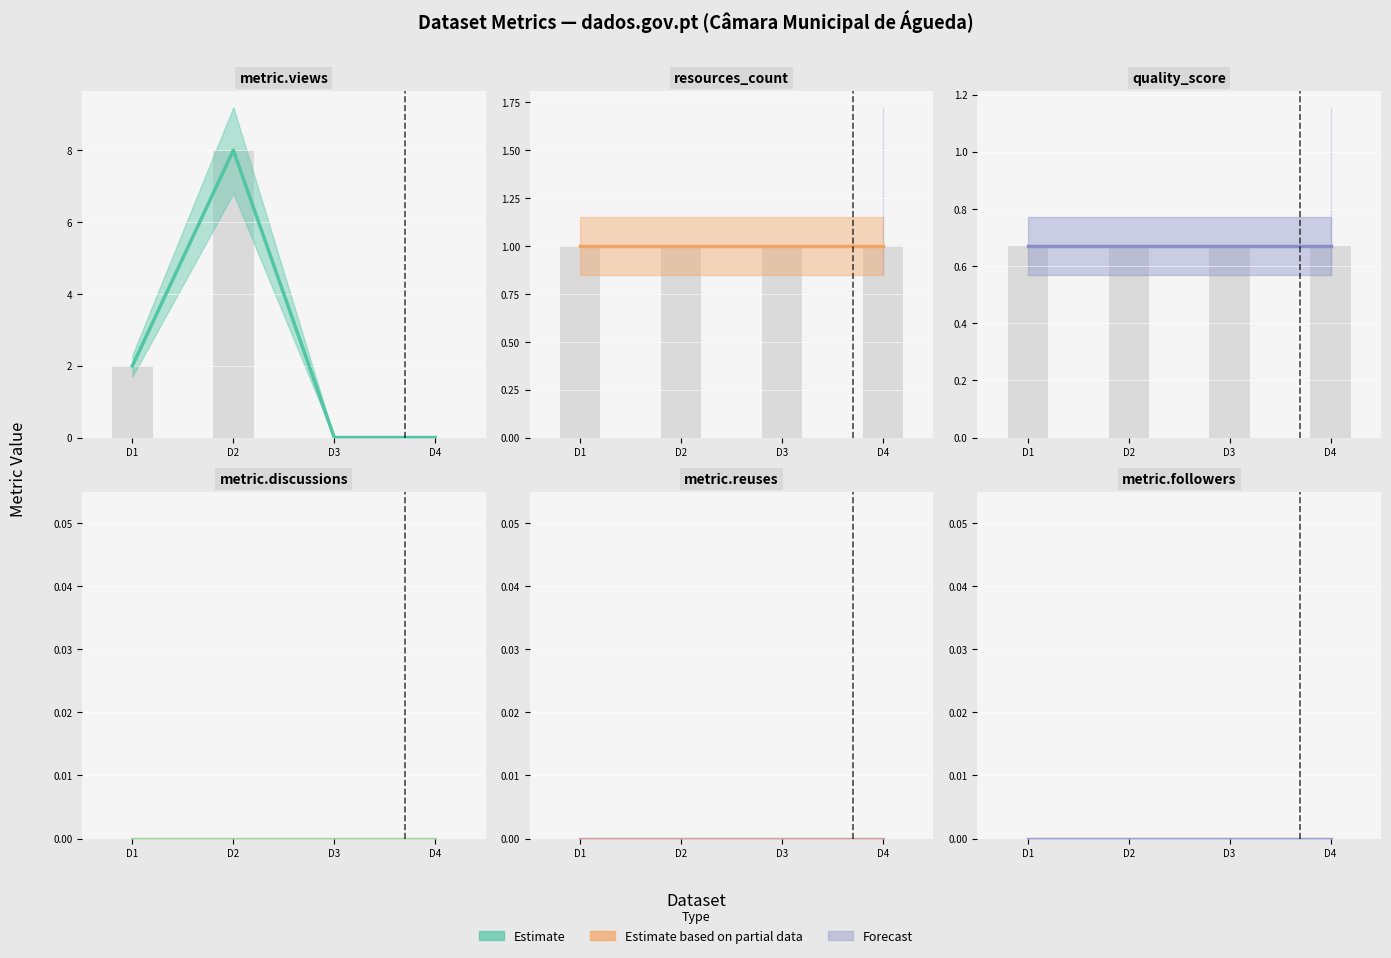

Reading left to right, extract all data points from this chart.

metric.views: 2019-02-20=2.0	2019-02-20=8.0	2019-02-20=0.0	2019-02-20=0.0
resources_count: 2019-02-20=1.0	2019-02-20=1.0	2019-02-20=1.0	2019-02-20=1.0
quality_score: 2019-02-20=0.7	2019-02-20=0.7	2019-02-20=0.7	2019-02-20=0.7
metric.discussions: 2019-02-20=0.0	2019-02-20=0.0	2019-02-20=0.0	2019-02-20=0.0
metric.reuses: 2019-02-20=0.0	2019-02-20=0.0	2019-02-20=0.0	2019-02-20=0.0
metric.followers: 2019-02-20=0.0	2019-02-20=0.0	2019-02-20=0.0	2019-02-20=0.0